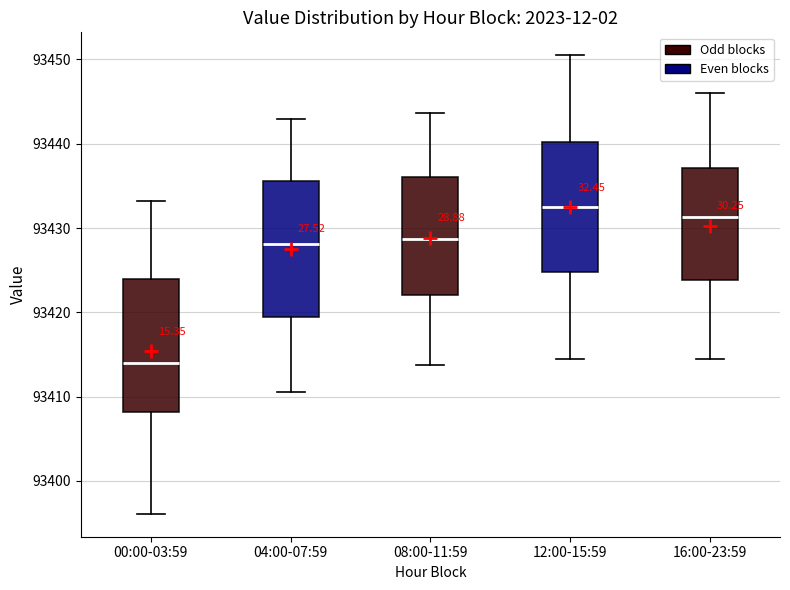

Reading left to right, transcribe this box plot: for each box, give where its median line is, the range the box spans, and where its two whiskers end, as read against the y-axis. The values are not printed on the chart, so give them approximately, as read against the axis.

00:00-03:59: median 93414, box 93408 to 93424, whiskers 93396 to 93433
04:00-07:59: median 93428, box 93419 to 93436, whiskers 93411 to 93443
08:00-11:59: median 93429, box 93422 to 93436, whiskers 93414 to 93444
12:00-15:59: median 93433, box 93425 to 93440, whiskers 93415 to 93451
16:00-23:59: median 93431, box 93424 to 93437, whiskers 93415 to 93446